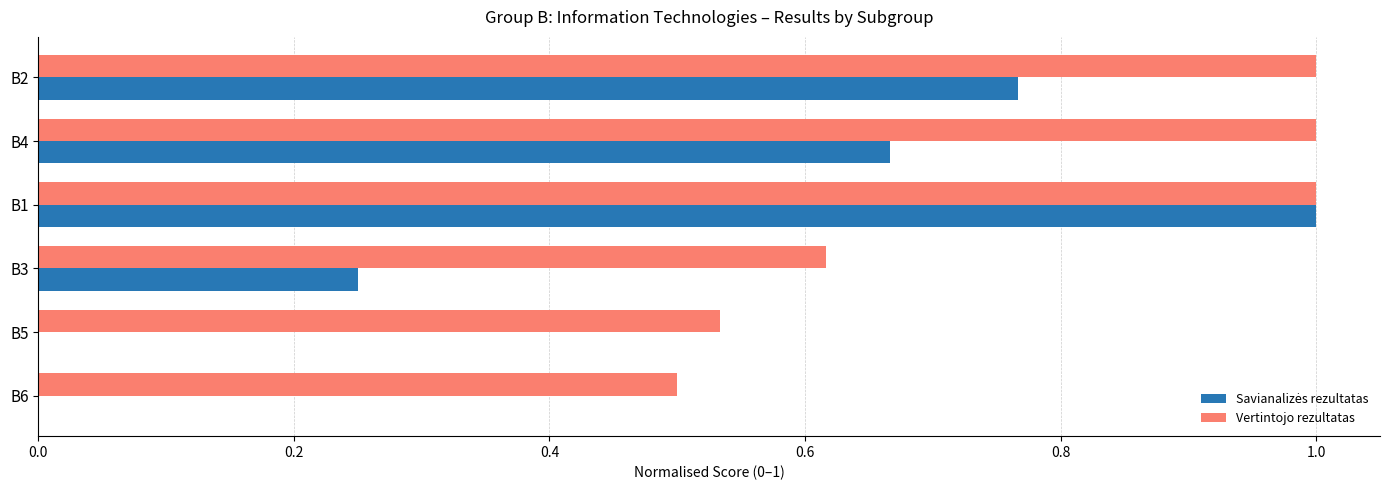

What is the greatest value displayed?

1.0